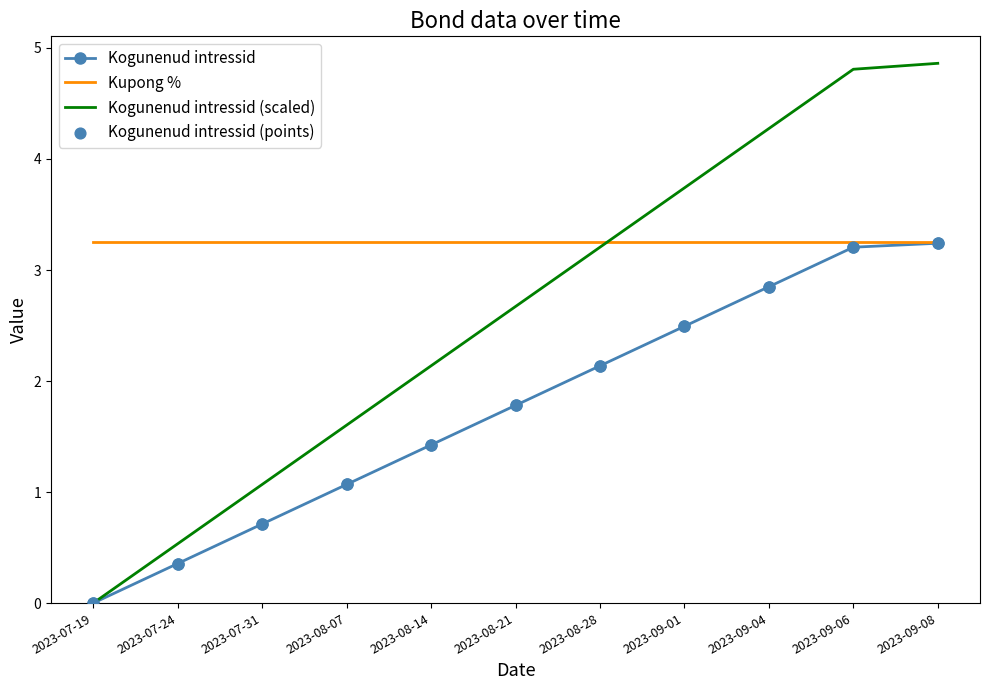

What is the spread (max minus min) of values at 2023-09-04?

1.4